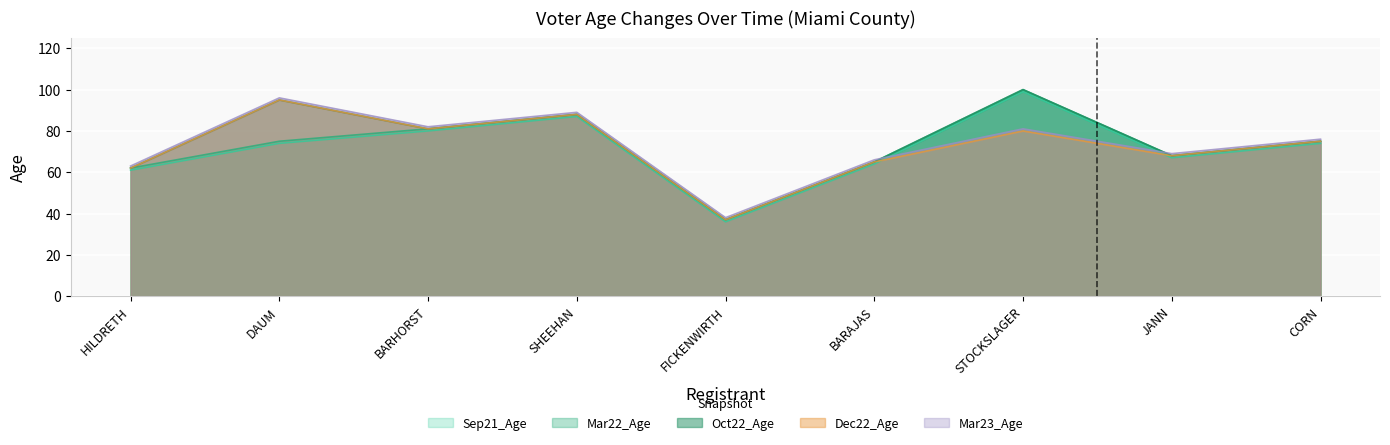

What is the label of the 5th point from the left?

FICKENWIRTH